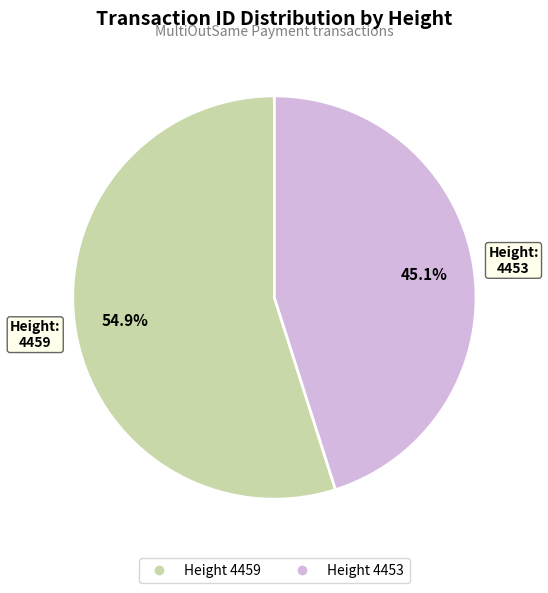

Is there a majority slice in this chart?

Yes